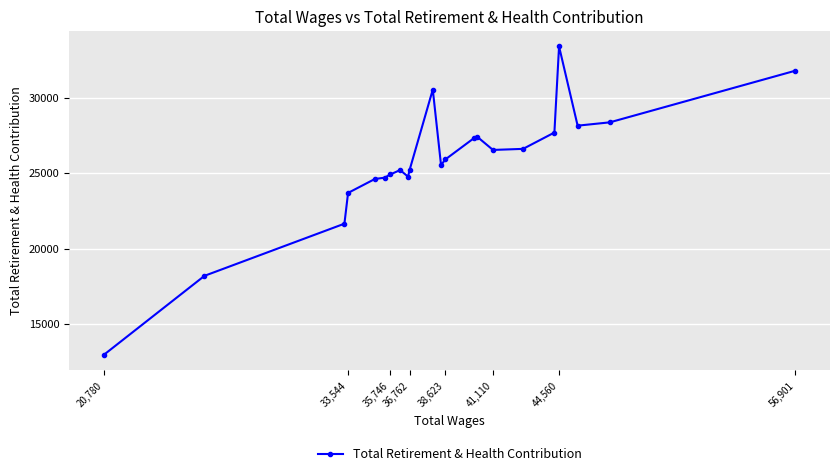

Which label corresponds to the smallest value in the chart?

20,780